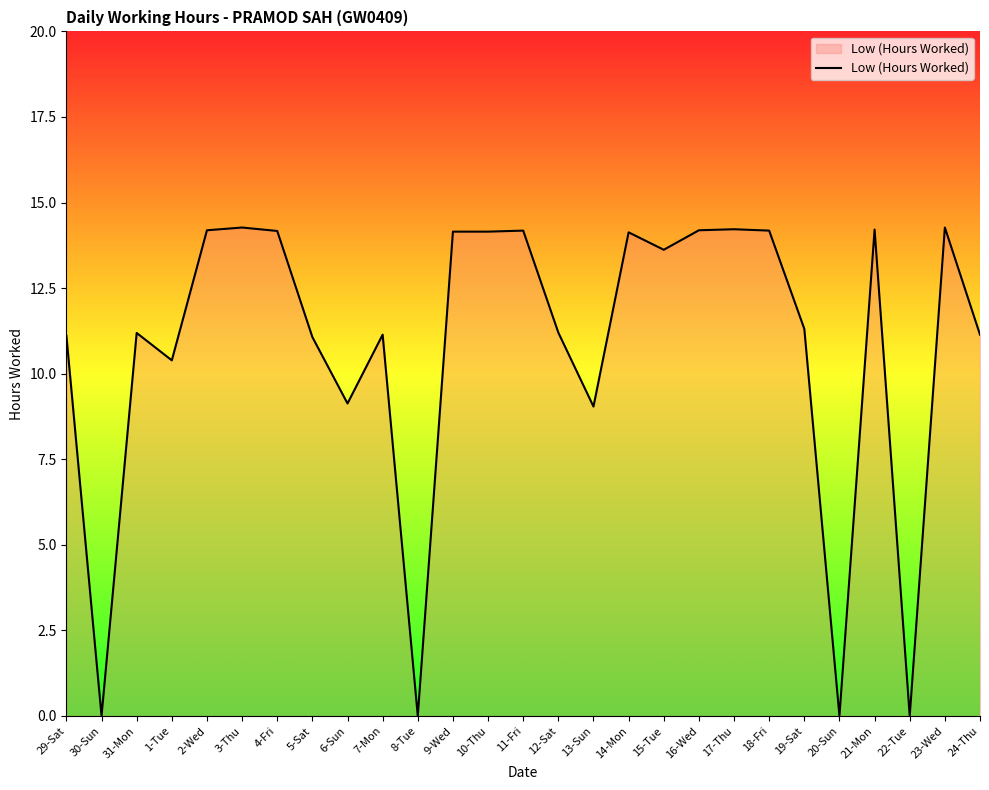

Approximately how many times larger is the value at 18-Fri compared to 1-Tue?

1.4